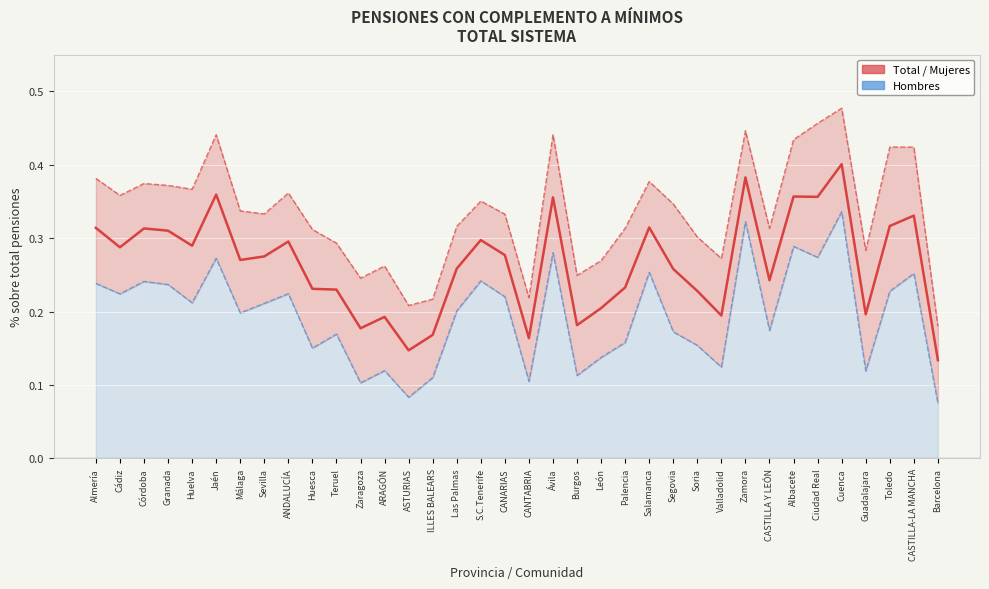

Reading left to right, list all the values displayed in this chart.

Total: Almería=0.3	Cádiz=0.3	Córdoba=0.3	Granada=0.3	Huelva=0.3	Jaén=0.4	Málaga=0.3	Sevilla=0.3	ANDALUCÍA=0.3	Huesca=0.2	Teruel=0.2	Zaragoza=0.2	ARAGÓN=0.2	ASTURIAS=0.1	ILLES BALEARS=0.2	Las Palmas=0.3	S.C.Tenerife=0.3	CANARIAS=0.3	CANTABRIA=0.2	Ávila=0.4	Burgos=0.2	León=0.2	Palencia=0.2	Salamanca=0.3	Segovia=0.3	Soria=0.2	Valladolid=0.2	Zamora=0.4	CASTILLA Y LEÓN=0.2	Albacete=0.4	Ciudad Real=0.4	Cuenca=0.4	Guadalajara=0.2	Toledo=0.3	CASTILLA-LA MANCHA=0.3	Barcelona=0.1
Mujeres: Almería=0.4	Cádiz=0.4	Córdoba=0.4	Granada=0.4	Huelva=0.4	Jaén=0.4	Málaga=0.3	Sevilla=0.3	ANDALUCÍA=0.4	Huesca=0.3	Teruel=0.3	Zaragoza=0.2	ARAGÓN=0.3	ASTURIAS=0.2	ILLES BALEARS=0.2	Las Palmas=0.3	S.C.Tenerife=0.4	CANARIAS=0.3	CANTABRIA=0.2	Ávila=0.4	Burgos=0.2	León=0.3	Palencia=0.3	Salamanca=0.4	Segovia=0.3	Soria=0.3	Valladolid=0.3	Zamora=0.4	CASTILLA Y LEÓN=0.3	Albacete=0.4	Ciudad Real=0.5	Cuenca=0.5	Guadalajara=0.3	Toledo=0.4	CASTILLA-LA MANCHA=0.4	Barcelona=0.2
Hombres: Almería=0.2	Cádiz=0.2	Córdoba=0.2	Granada=0.2	Huelva=0.2	Jaén=0.3	Málaga=0.2	Sevilla=0.2	ANDALUCÍA=0.2	Huesca=0.2	Teruel=0.2	Zaragoza=0.1	ARAGÓN=0.1	ASTURIAS=0.1	ILLES BALEARS=0.1	Las Palmas=0.2	S.C.Tenerife=0.2	CANARIAS=0.2	CANTABRIA=0.1	Ávila=0.3	Burgos=0.1	León=0.1	Palencia=0.2	Salamanca=0.3	Segovia=0.2	Soria=0.2	Valladolid=0.1	Zamora=0.3	CASTILLA Y LEÓN=0.2	Albacete=0.3	Ciudad Real=0.3	Cuenca=0.3	Guadalajara=0.1	Toledo=0.2	CASTILLA-LA MANCHA=0.3	Barcelona=0.1